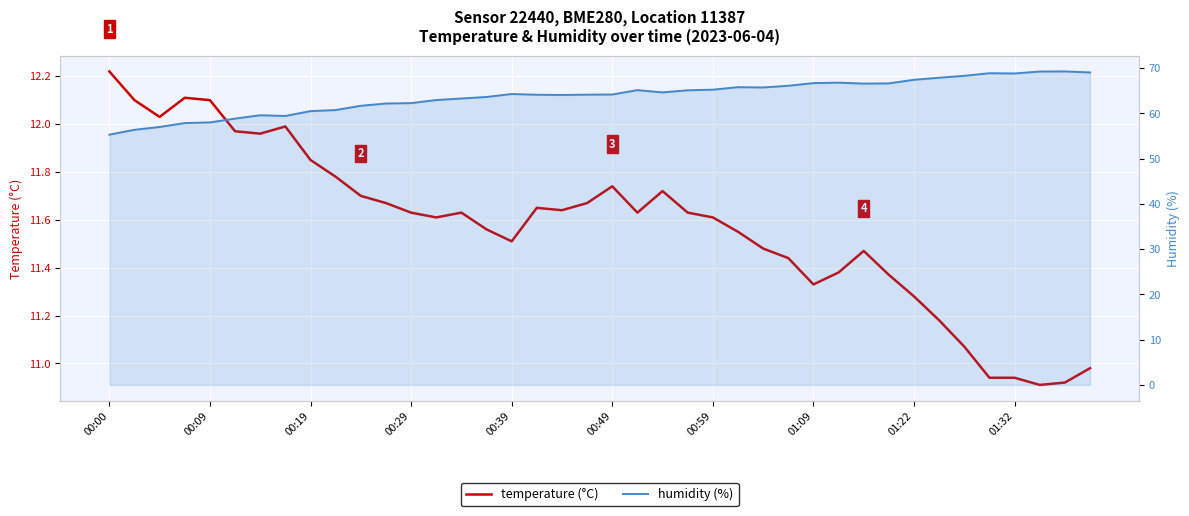

Does the chart display data point markers on the line(s)?

No